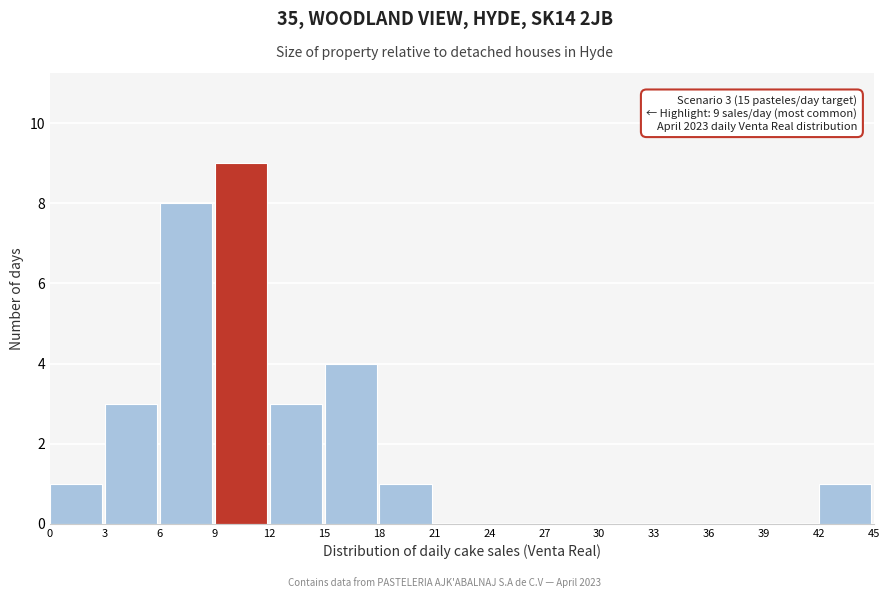

Over which range of the x-axis is the bar tallest?

9 to 12